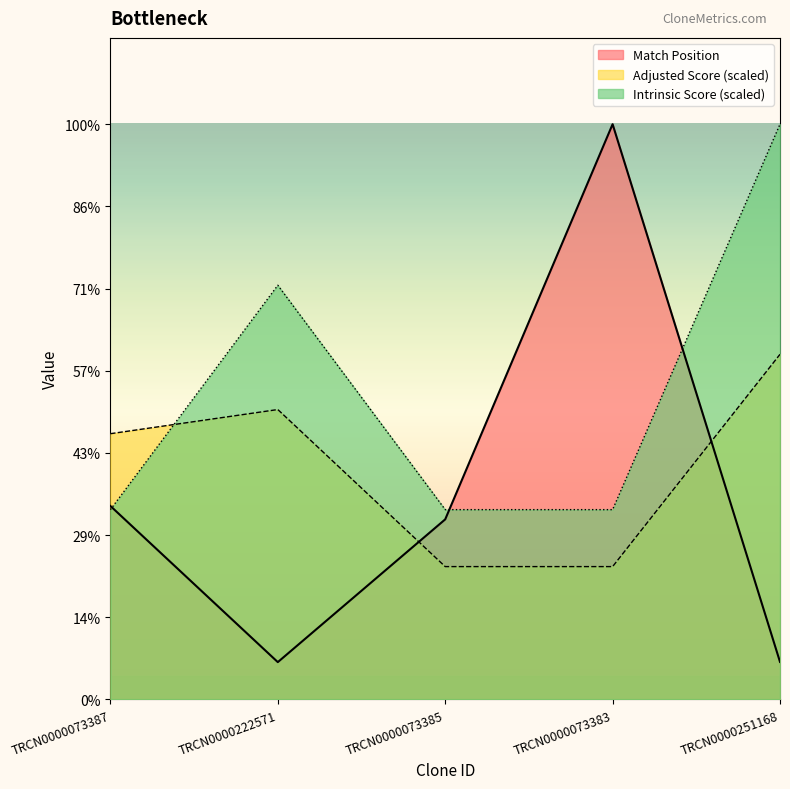

Between TRCN0000073383 and TRCN0000251168, which is larger?

TRCN0000073383